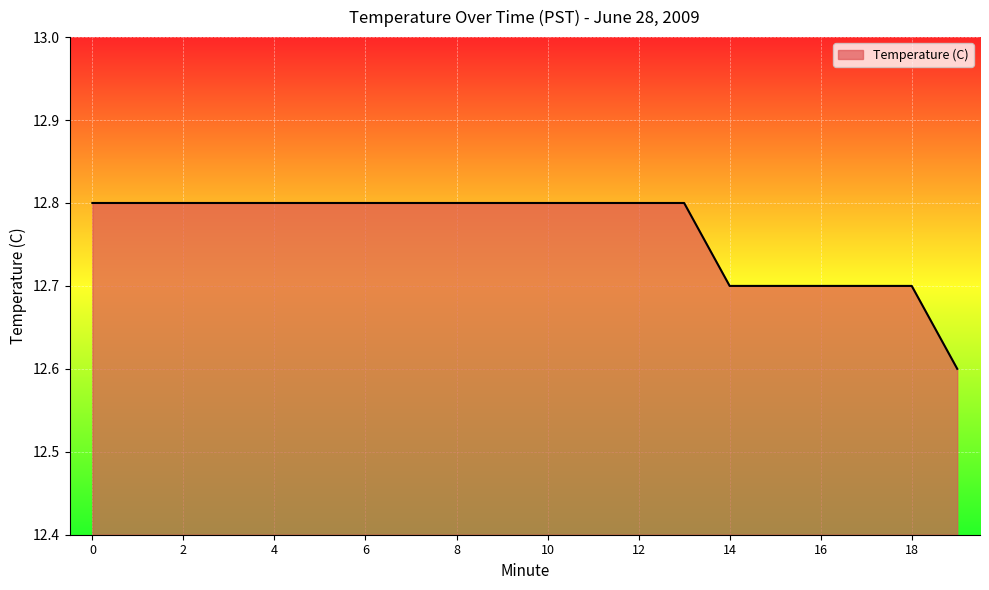

Reading left to right, transcribe all the data shown in this chart.

12.8	12.8	12.8	12.8	12.8	12.8	12.8	12.8	12.8	12.8	12.8	12.8	12.8	12.8	12.7	12.7	12.7	12.7	12.7	12.6